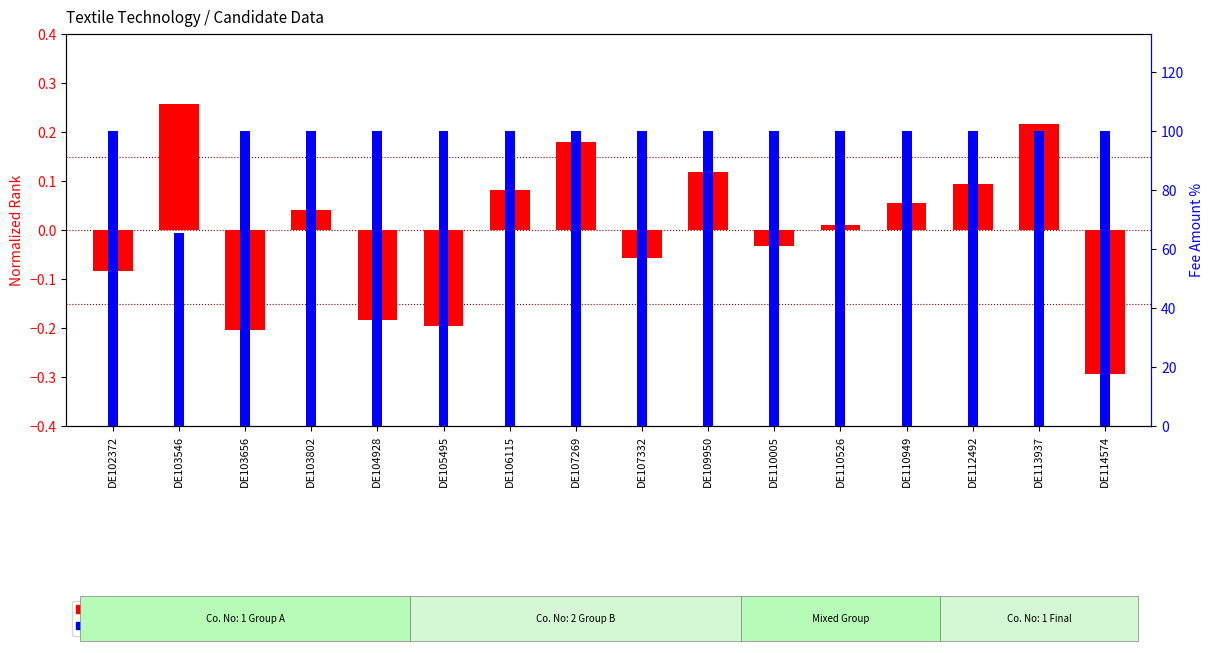

What is the difference between the highest and lowest values at DE110005?

100.0